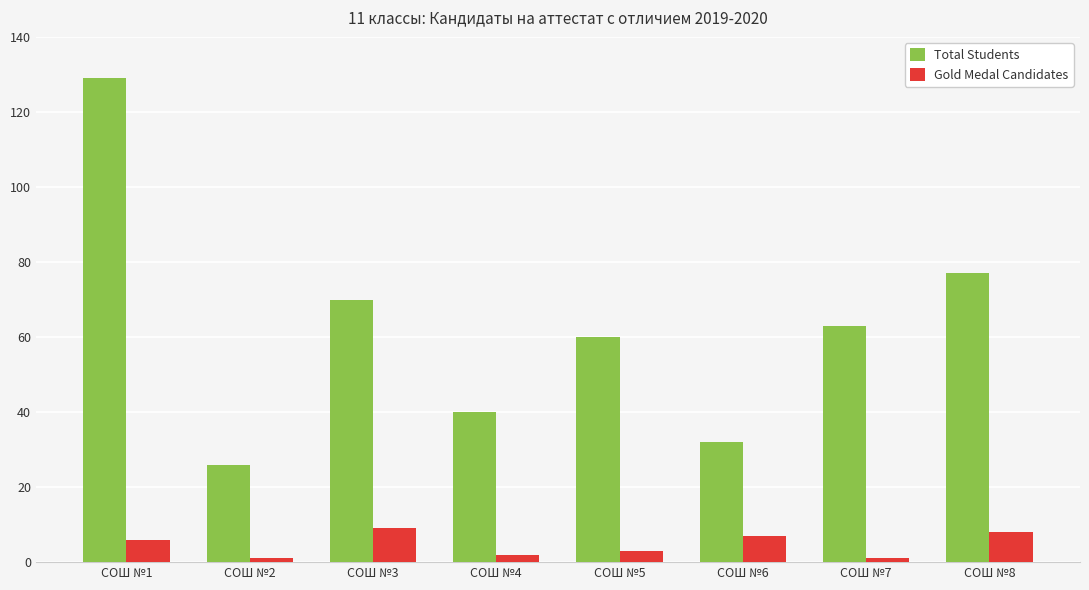

Is it true that Gold Medal Candidates equals 3 at СОШ №3?

False